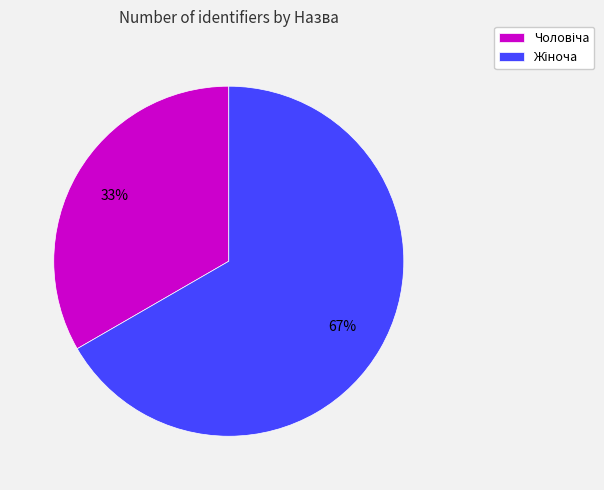

Is there a majority slice in this chart?

Yes